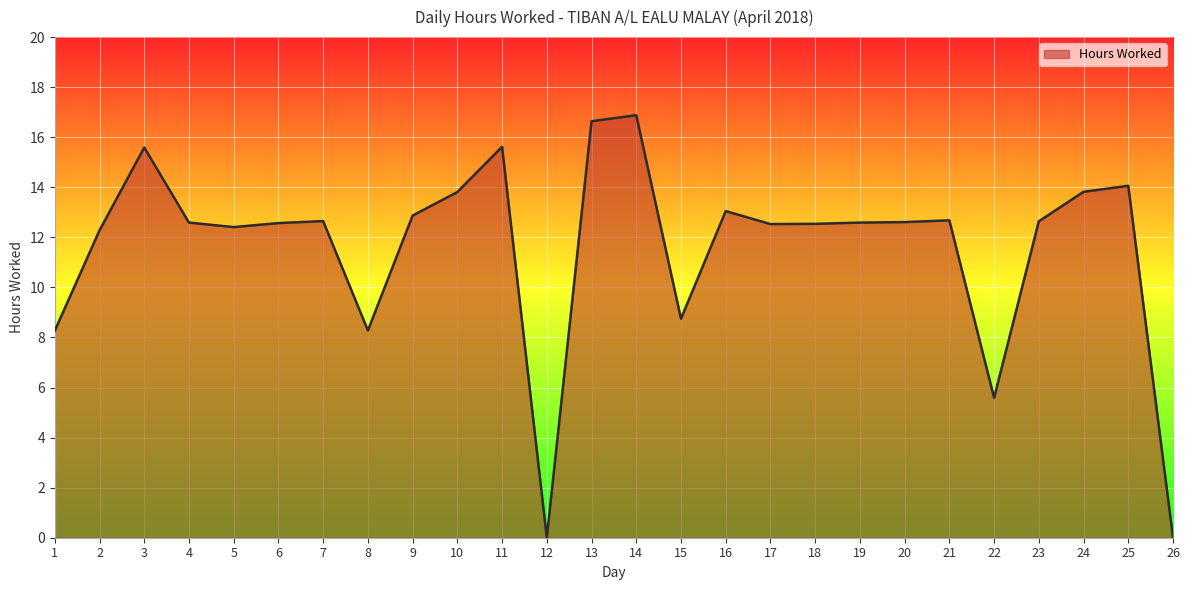

What is the difference between the maximum and minimum values?

16.9